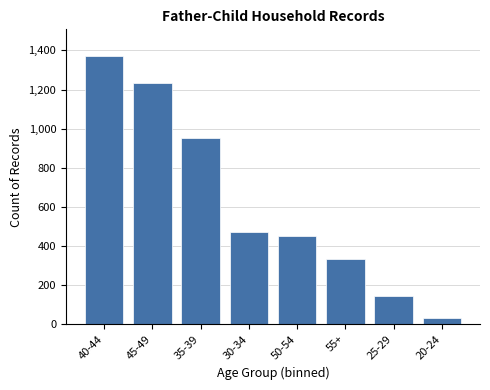

Reading left to right, extract all data points from this chart.

1371	1231	950	472	449	335	146	33